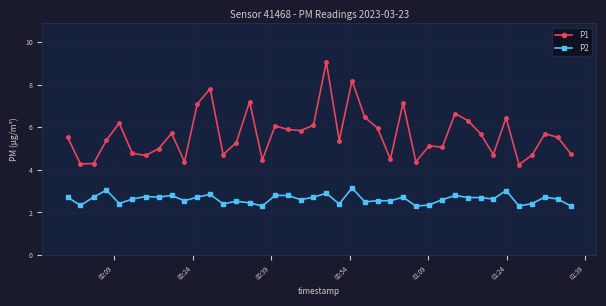

Rank the series by their maximum value, from highest to lowest.

P1, P2